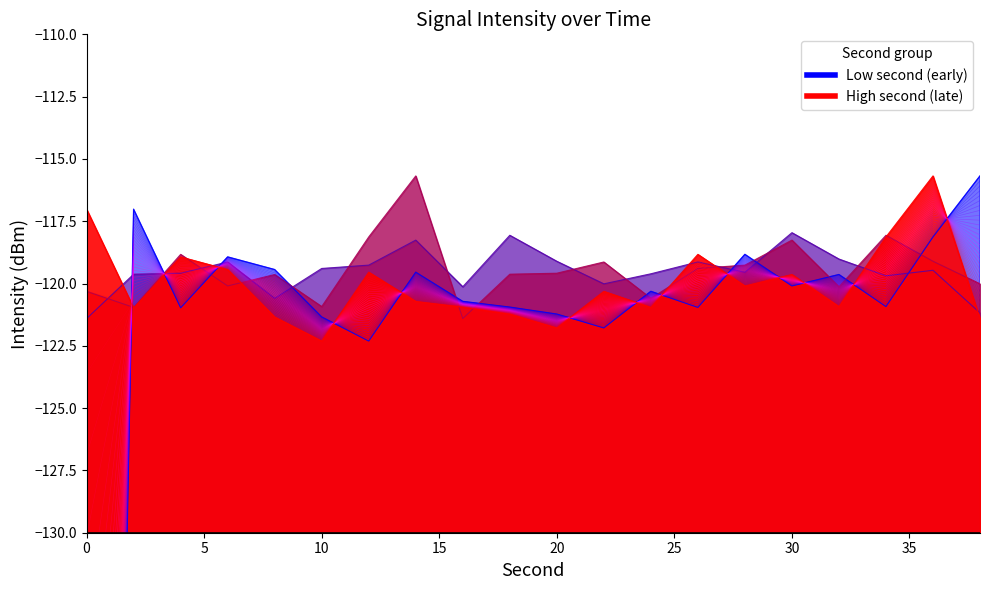

The 0 series shows -41.8 at 16. True or false?

False